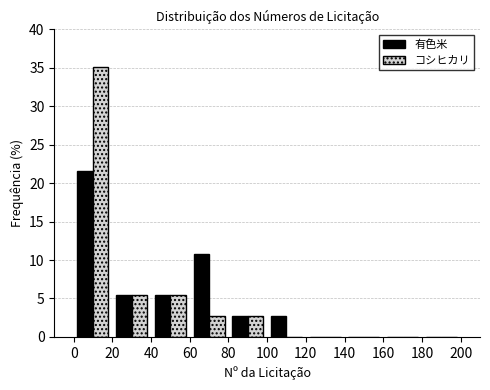

In the コシヒカリ series, which range on the x-axis has the tallest bar?

0 to 20